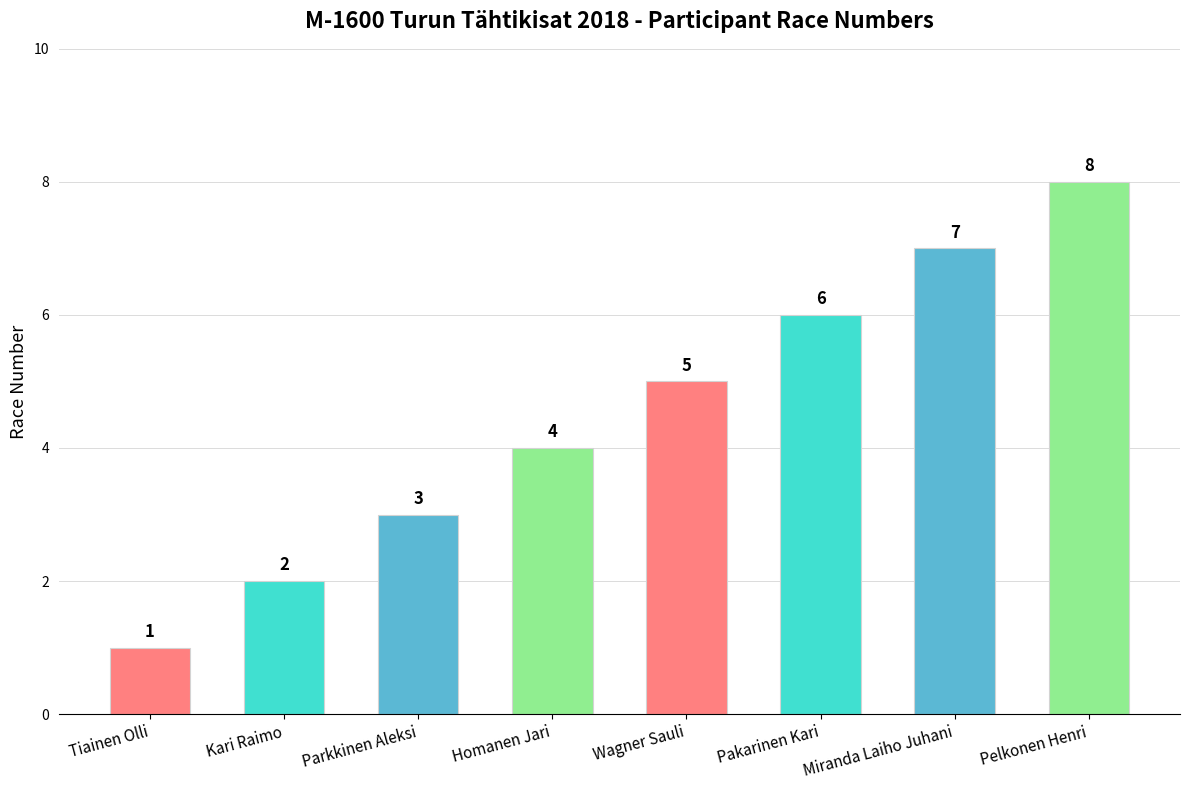

List the labels in order of value, smallest first.

Tiainen Olli, Kari Raimo, Parkkinen Aleksi, Homanen Jari, Wagner Sauli, Pakarinen Kari, Miranda Laiho Juhani, Pelkonen Henri